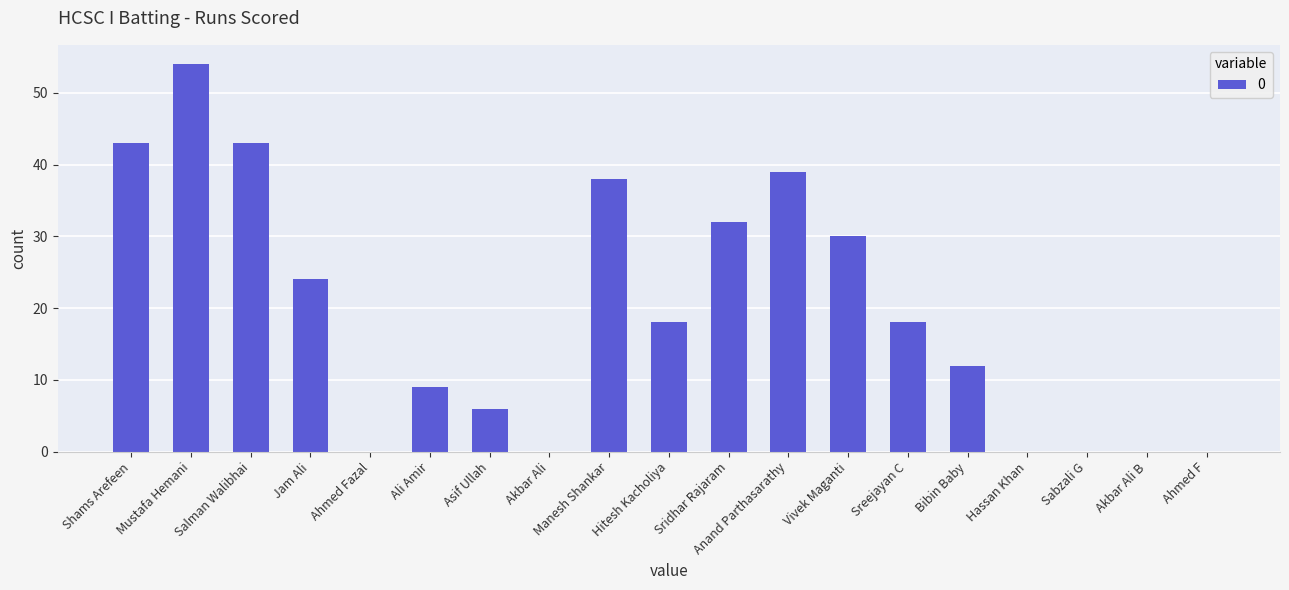

What value does the data have at Jam Ali?

24